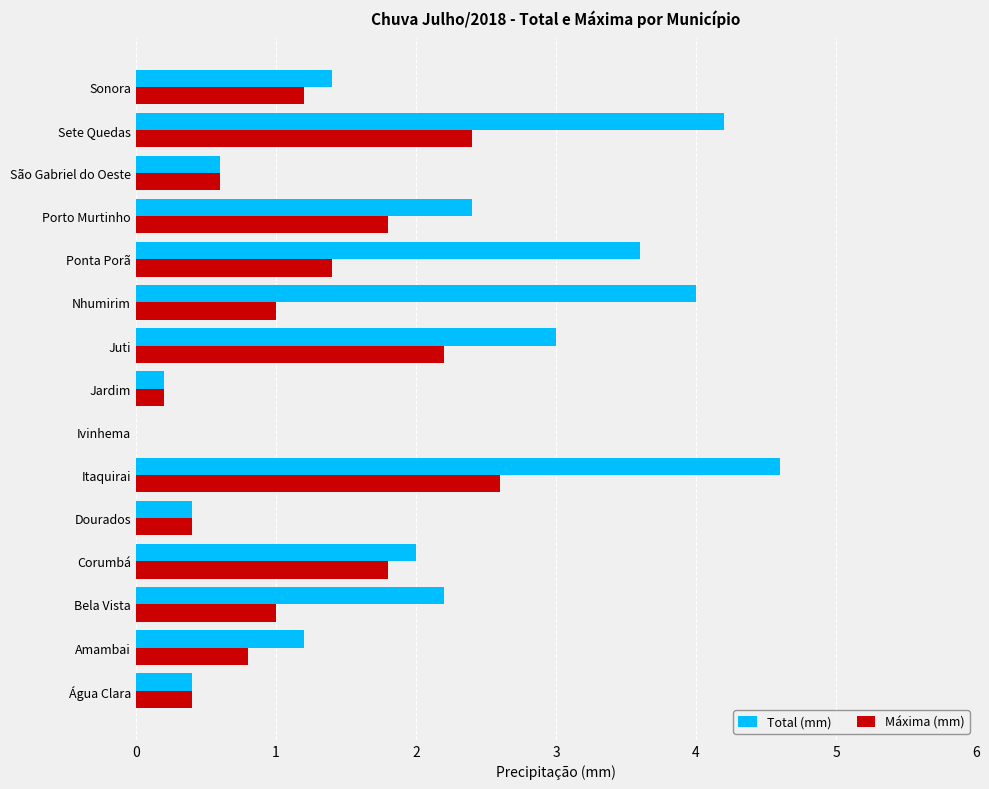

True or false: Total (mm) has a value of 3.6 at Ponta Porã.

True